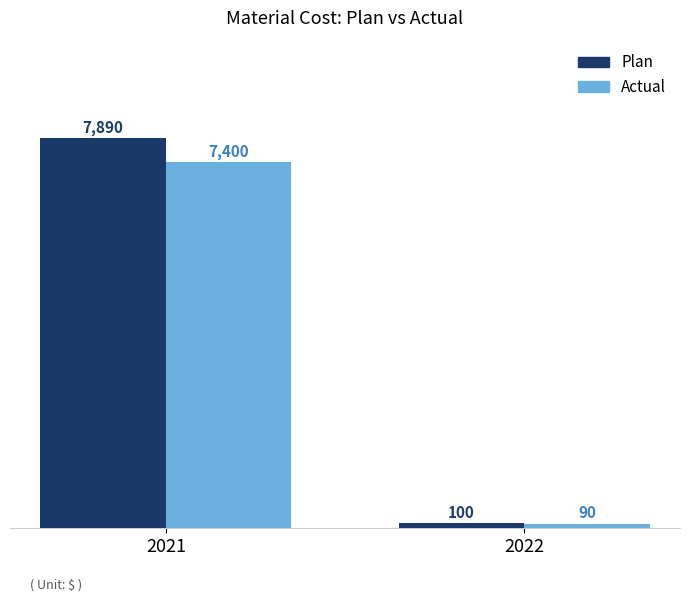

Rank the categories by Actual value from highest to lowest.

2021, 2022